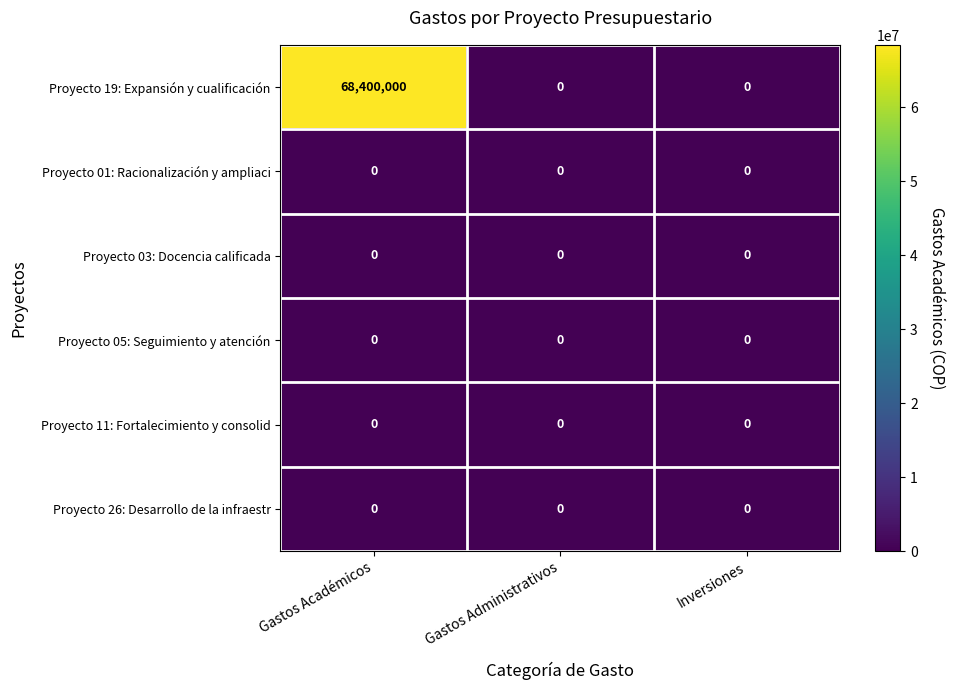

What is the maximum value shown in the chart?

68400000